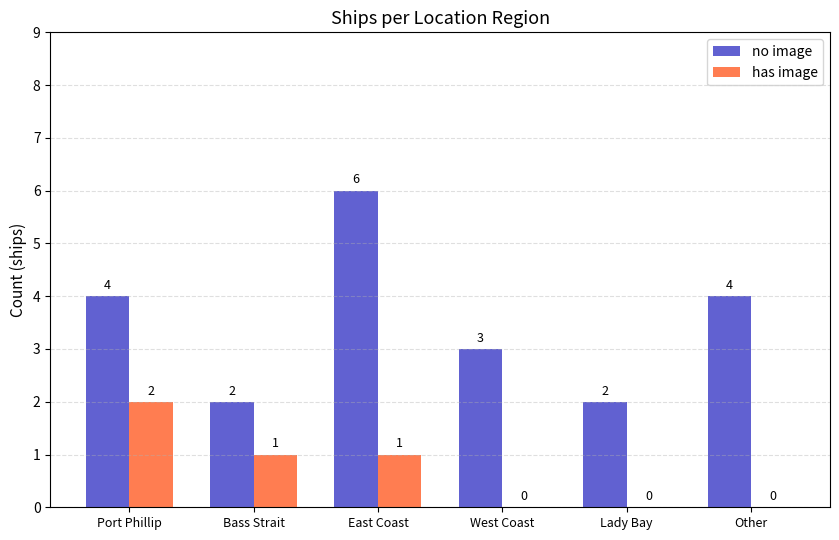

Which series has the widest spread of values?

no image